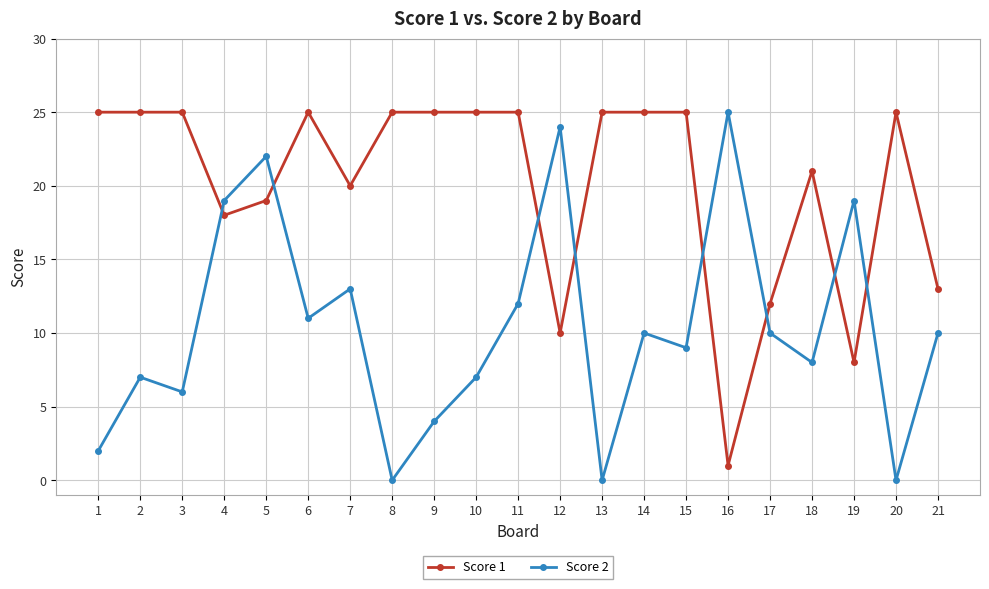

What is the maximum value shown in the chart?

25